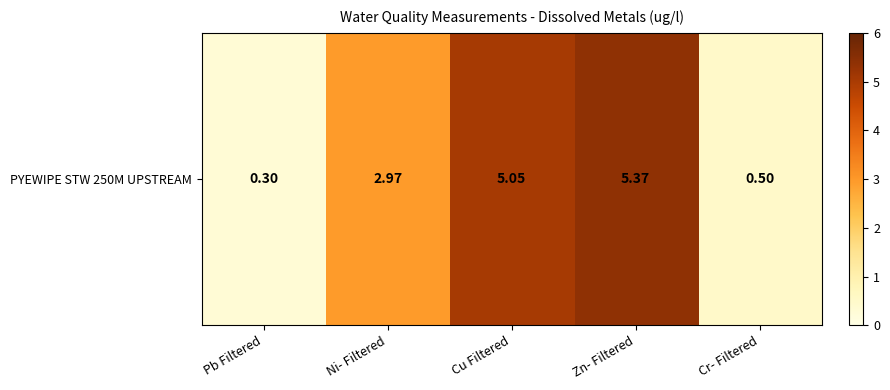

Rank the categories by value from lowest to highest.

Pb Filtered, Cr- Filtered, Ni- Filtered, Cu Filtered, Zn- Filtered